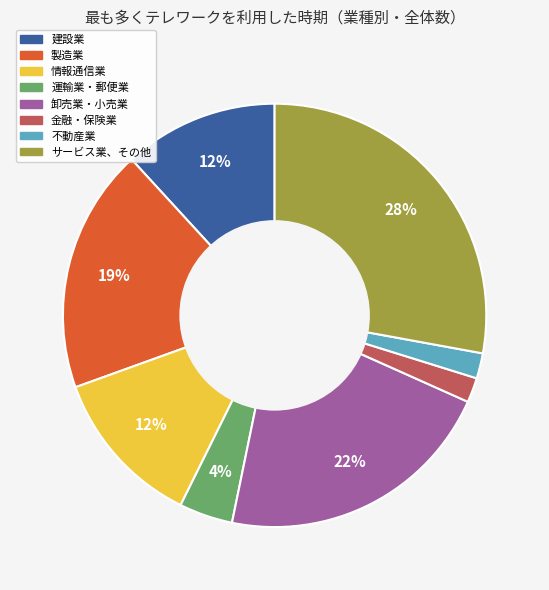

How many slices are in this pie chart?

8